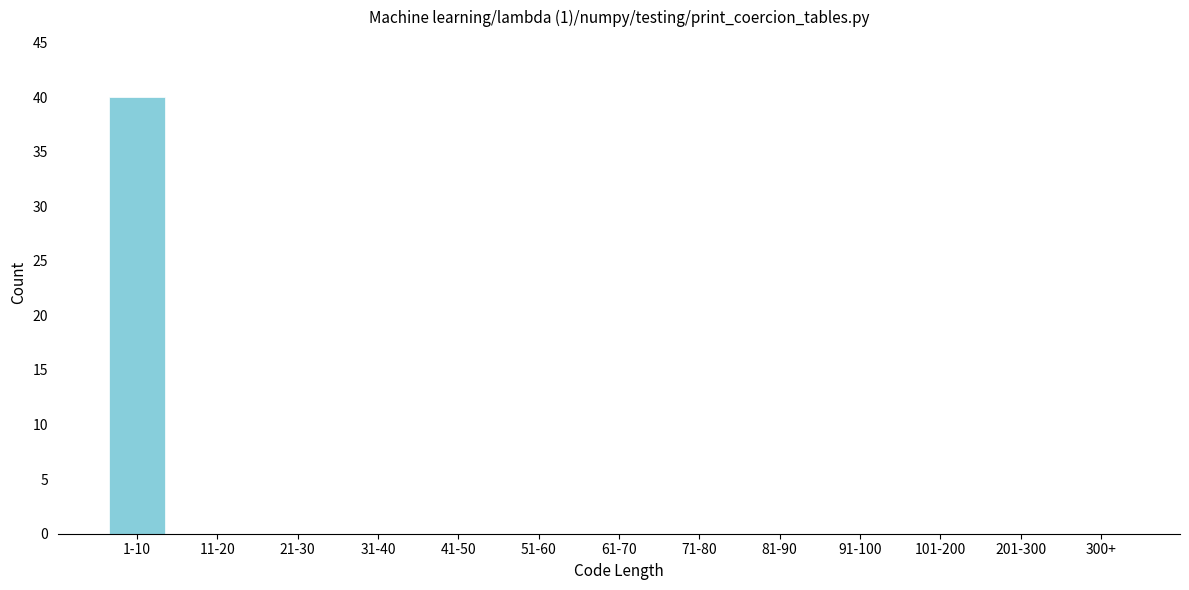

Reading left to right, transcribe all the data shown in this chart.

1-10=40	11-20=0	21-30=0	31-40=0	41-50=0	51-60=0	61-70=0	71-80=0	81-90=0	91-100=0	101-200=0	201-300=0	300+=0